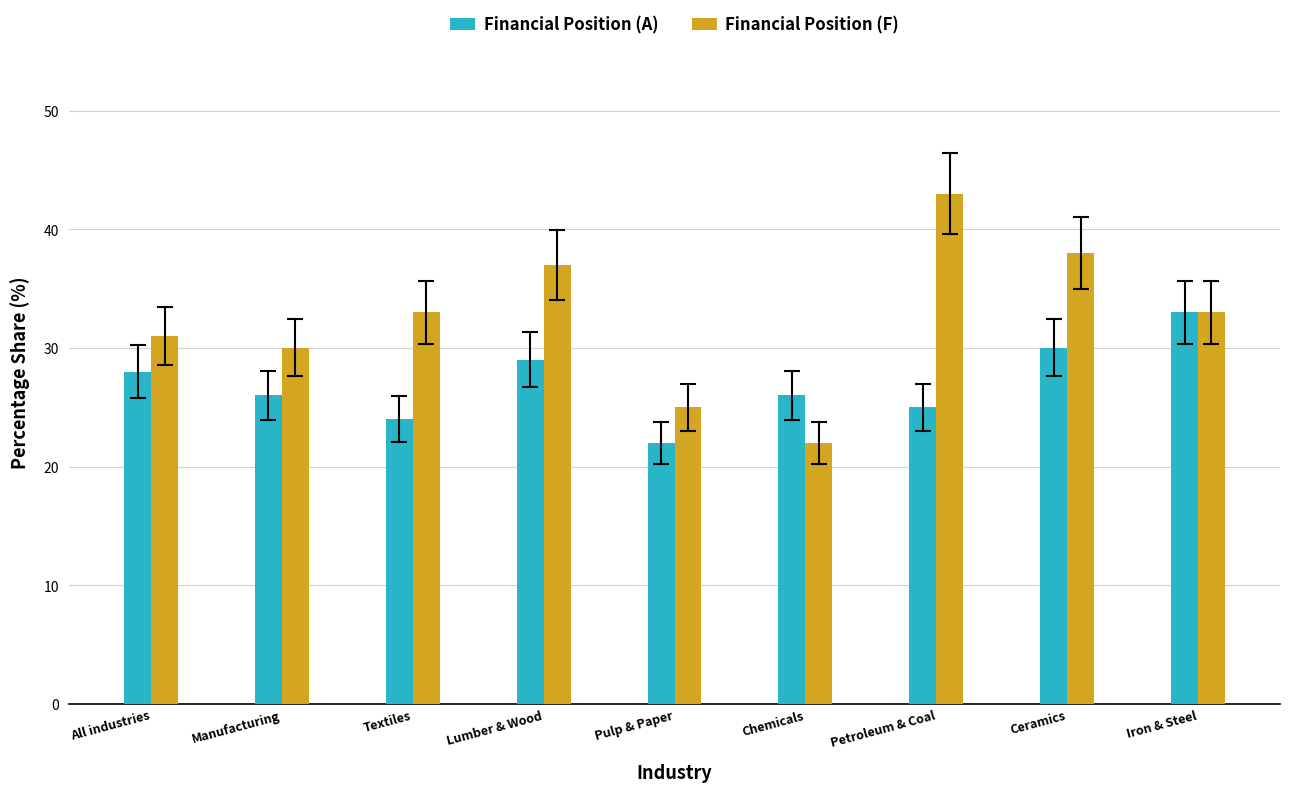

What position from the left is Chemicals?

6